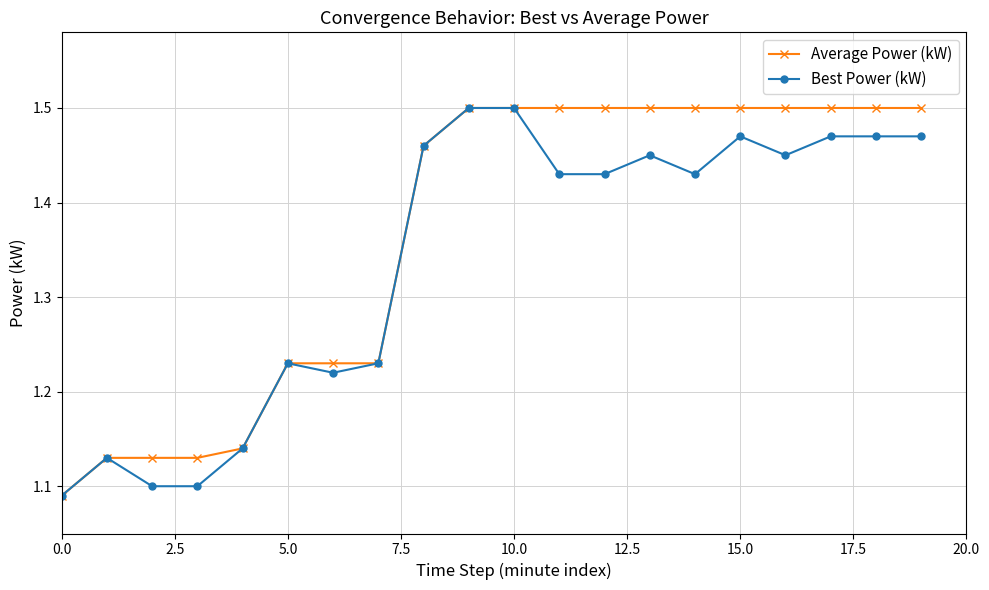

At how many categories does at least one series exceed 1?

20